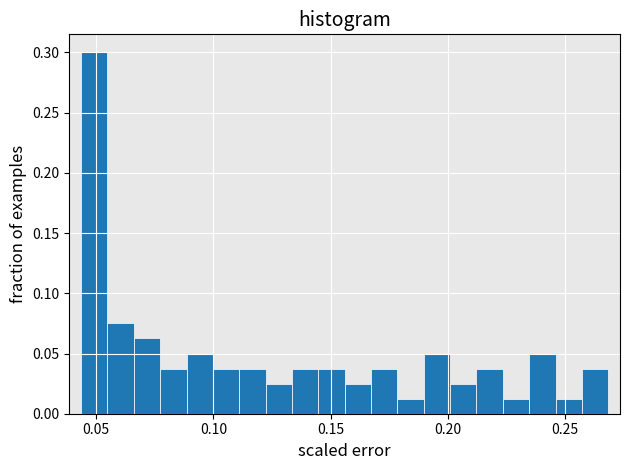

Around what value on the x-axis is the tallest bar? Give the approximate position of its centre, as read against the axis.

0.050